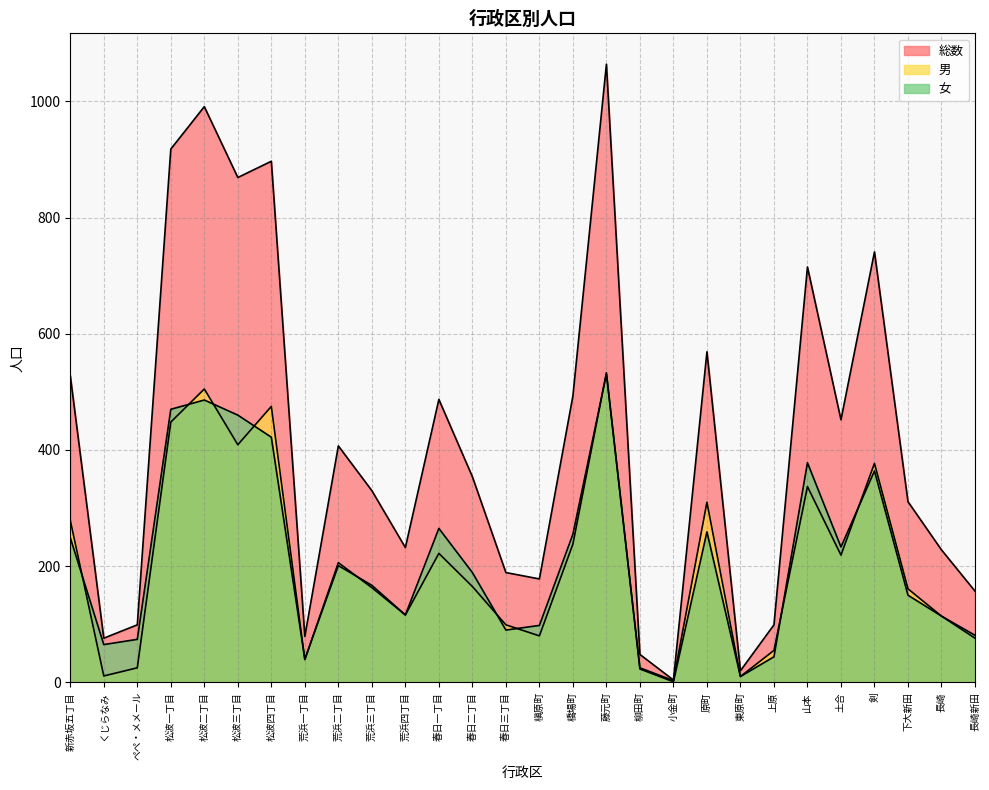

Which has a higher value, 長崎 or 小金町?

長崎